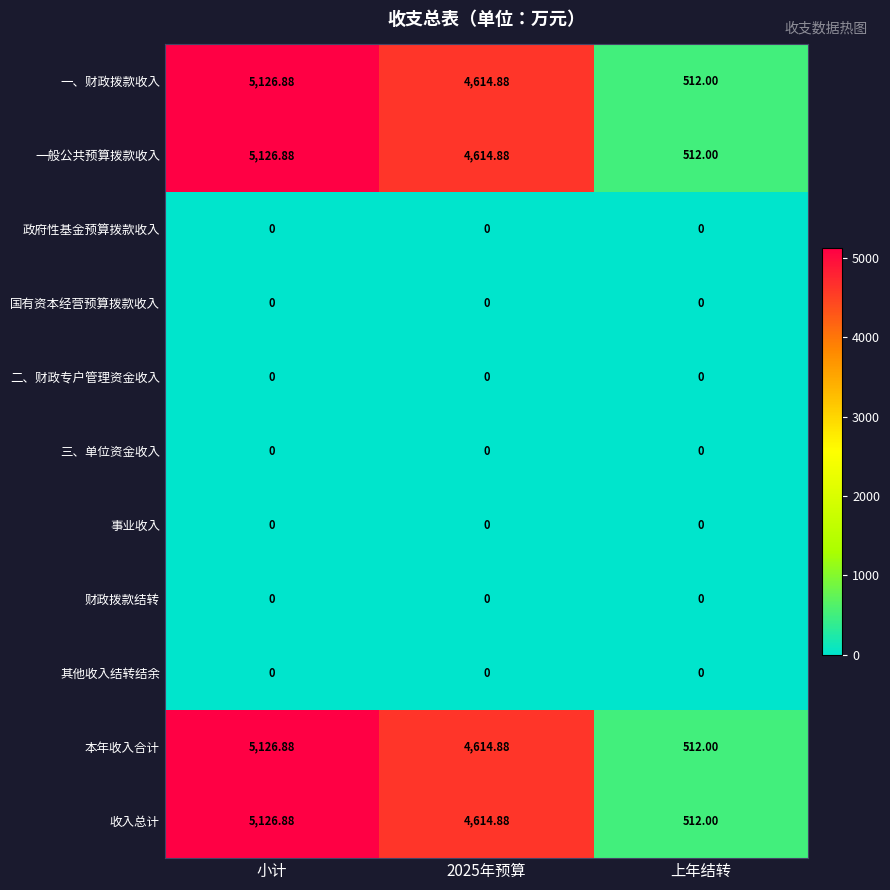

Which label corresponds to the largest value in the chart?

小计